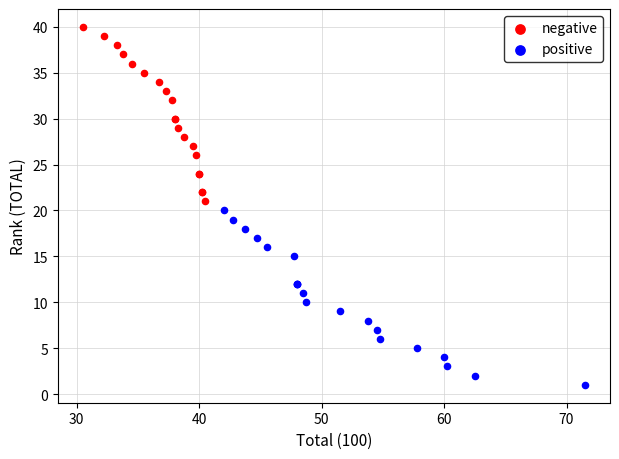

What are all the series names shown in the legend?

negative, positive